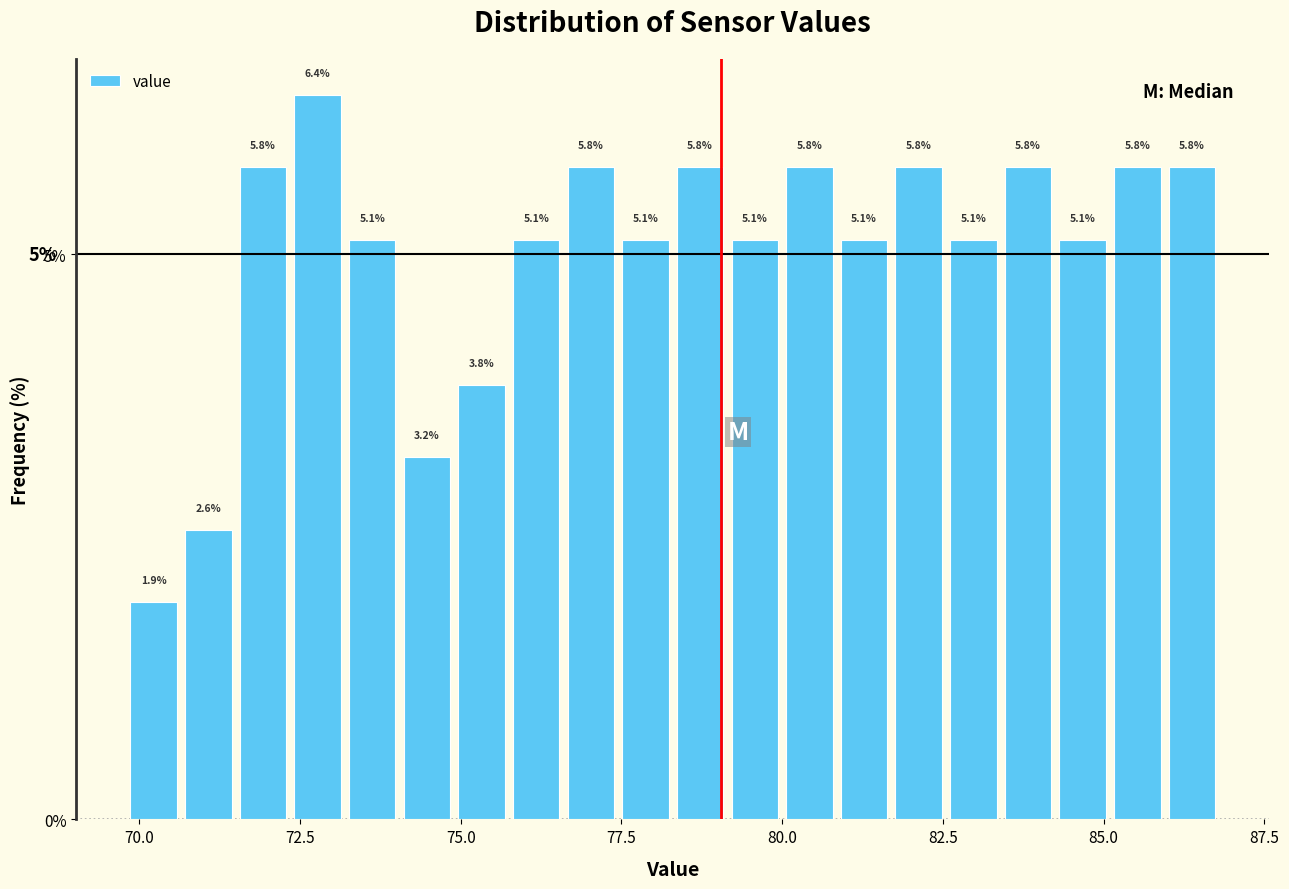

Around what value on the x-axis is the tallest bar? Give the approximate position of its centre, as read against the axis.

73.0